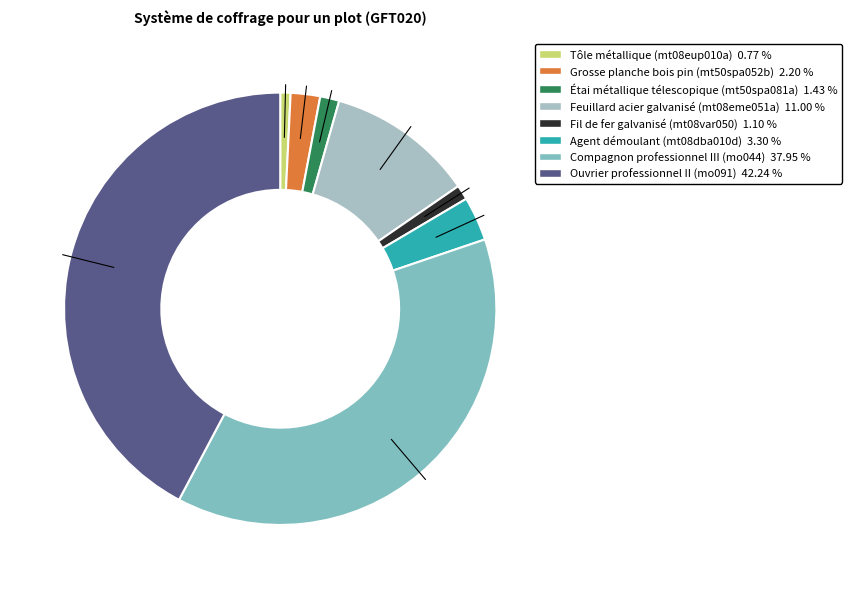

Between Feuillard acier galvanisé (mt08eme051a) and Tôle métallique (mt08eup010a), which is larger?

Feuillard acier galvanisé (mt08eme051a)